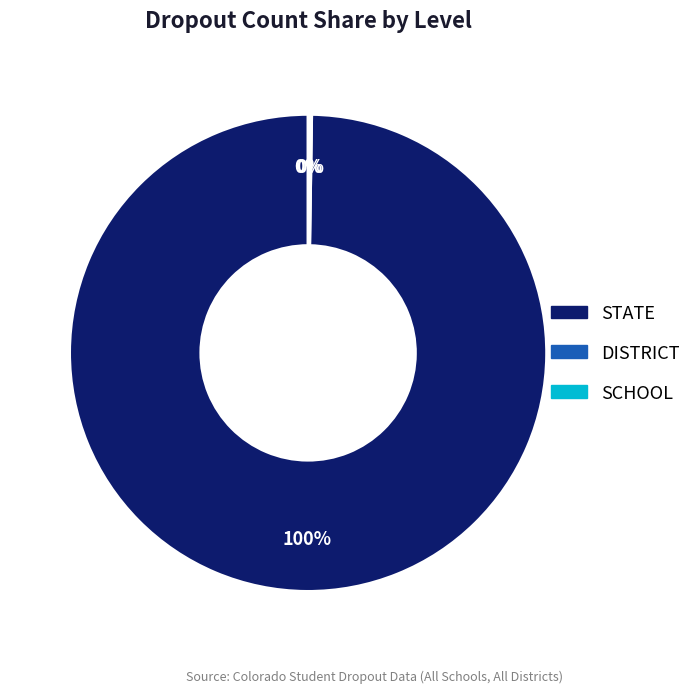

Which category accounts for the majority?

STATE